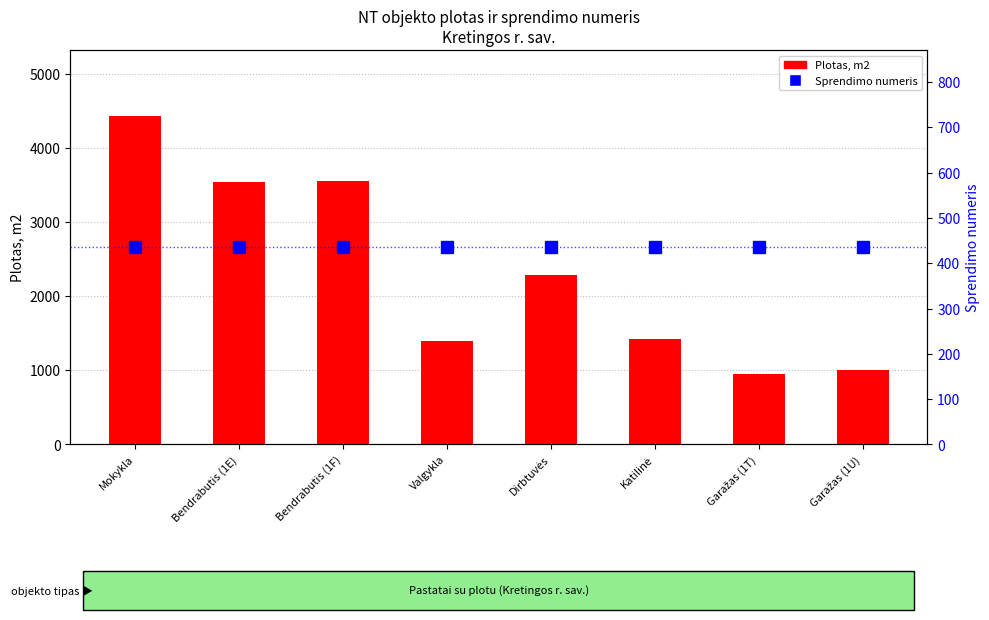

At which label is Sprendimo numeris closest to 435?

Mokykla